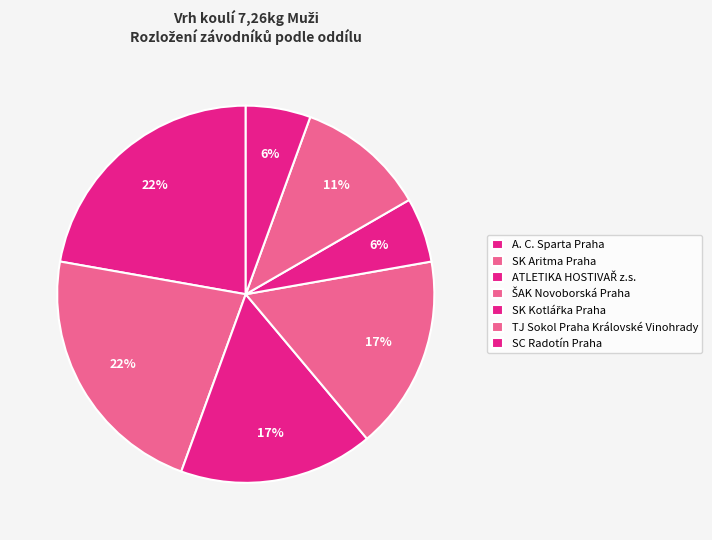

Is there any slice that represents more than half of the pie?

No